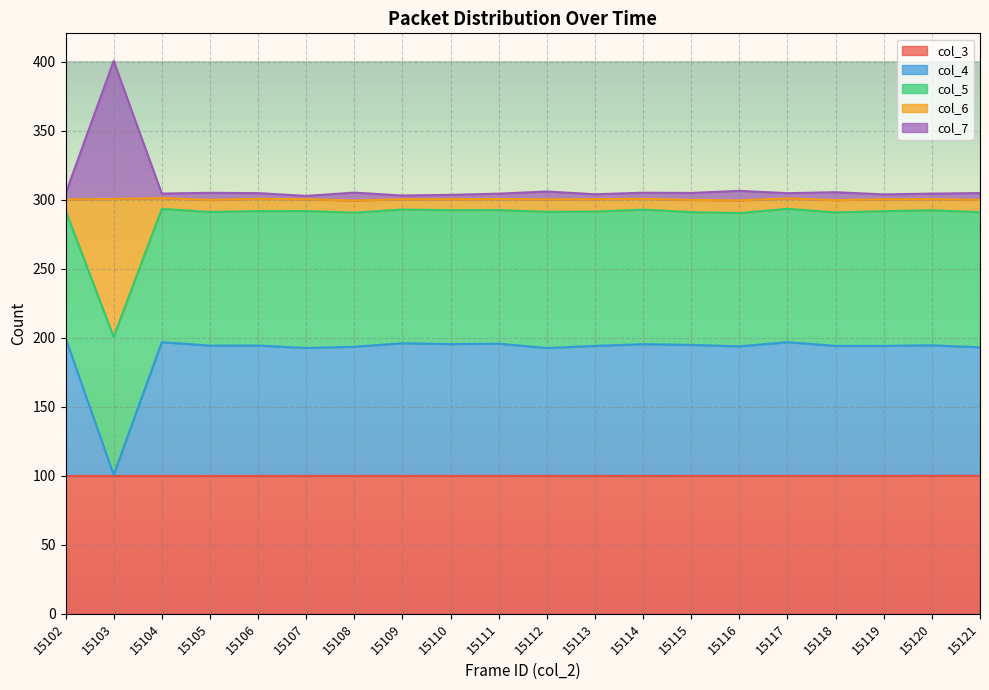

How many lines are shown in the chart?

5